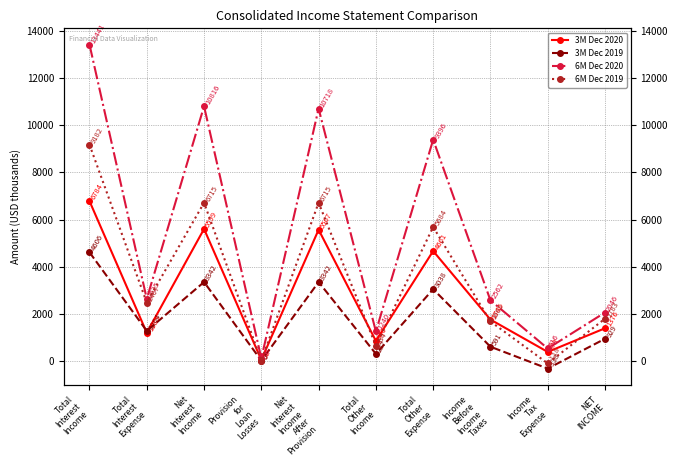

Rank the series at Total
Other
Expense from highest to lowest value.

6M Dec 2020, 6M Dec 2019, 3M Dec 2020, 3M Dec 2019